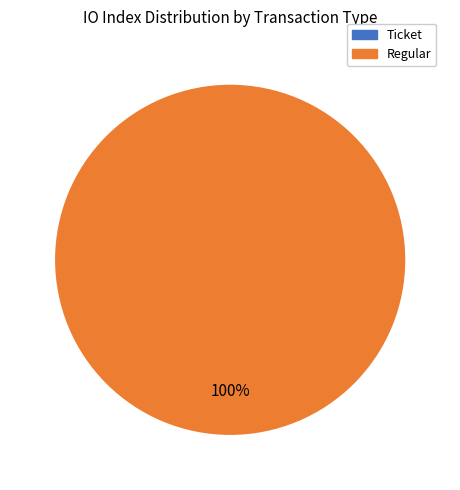

Which slice is the largest?

Regular